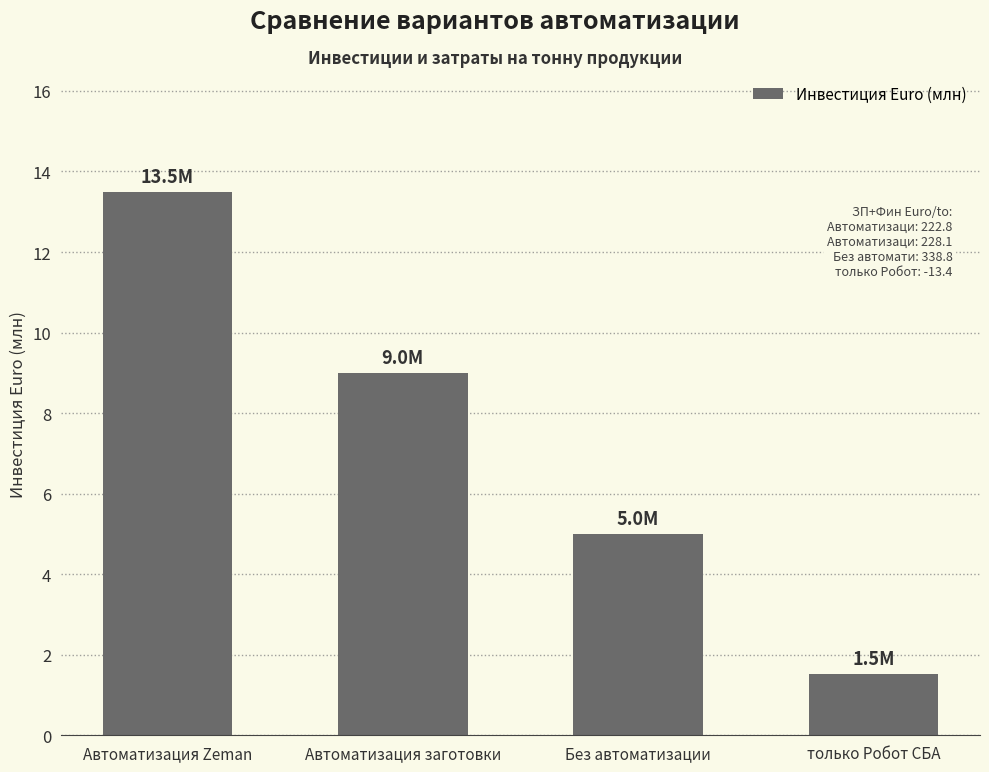

Which has a higher value, Автоматизация заготовки or Автоматизация Zeman?

Автоматизация Zeman